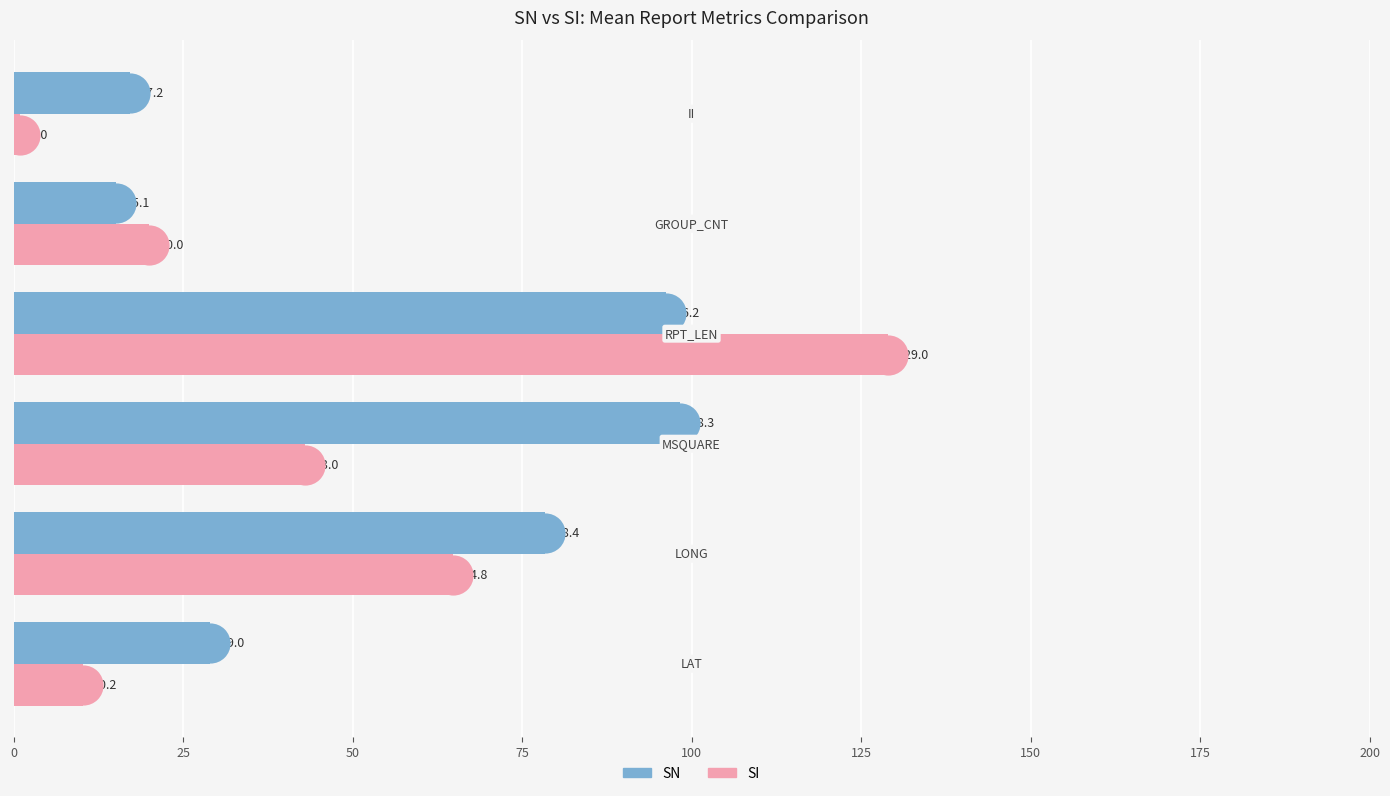

At how many categories does at least one series exceed 42?

3